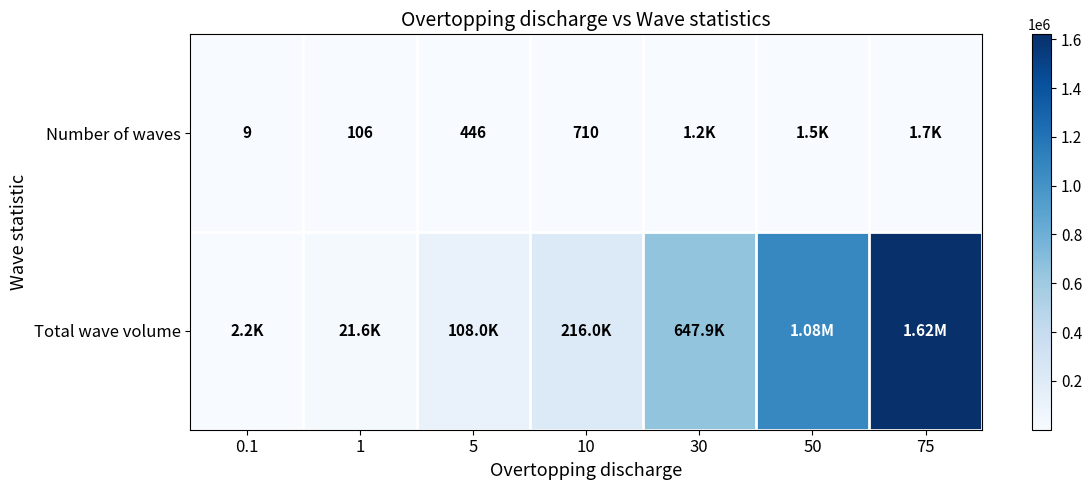

Which series has the largest total across all categories?

Total wave volume